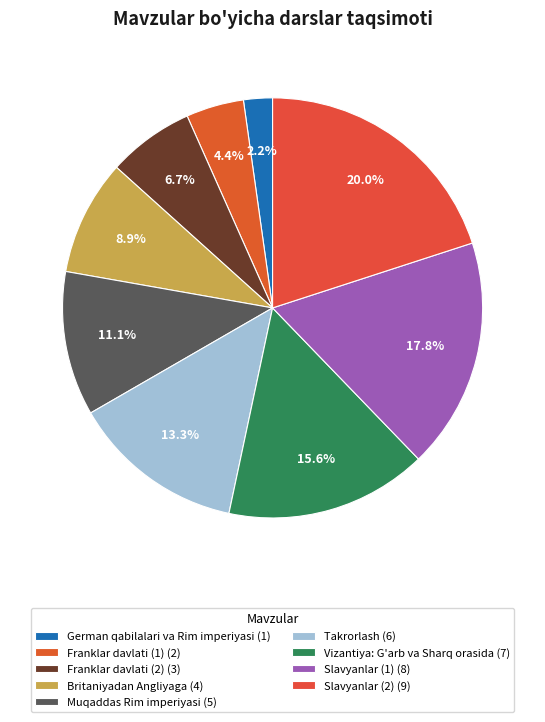

Is the sum of Slavyanlar (1) and Franklar davlati (2) greater than half?

No